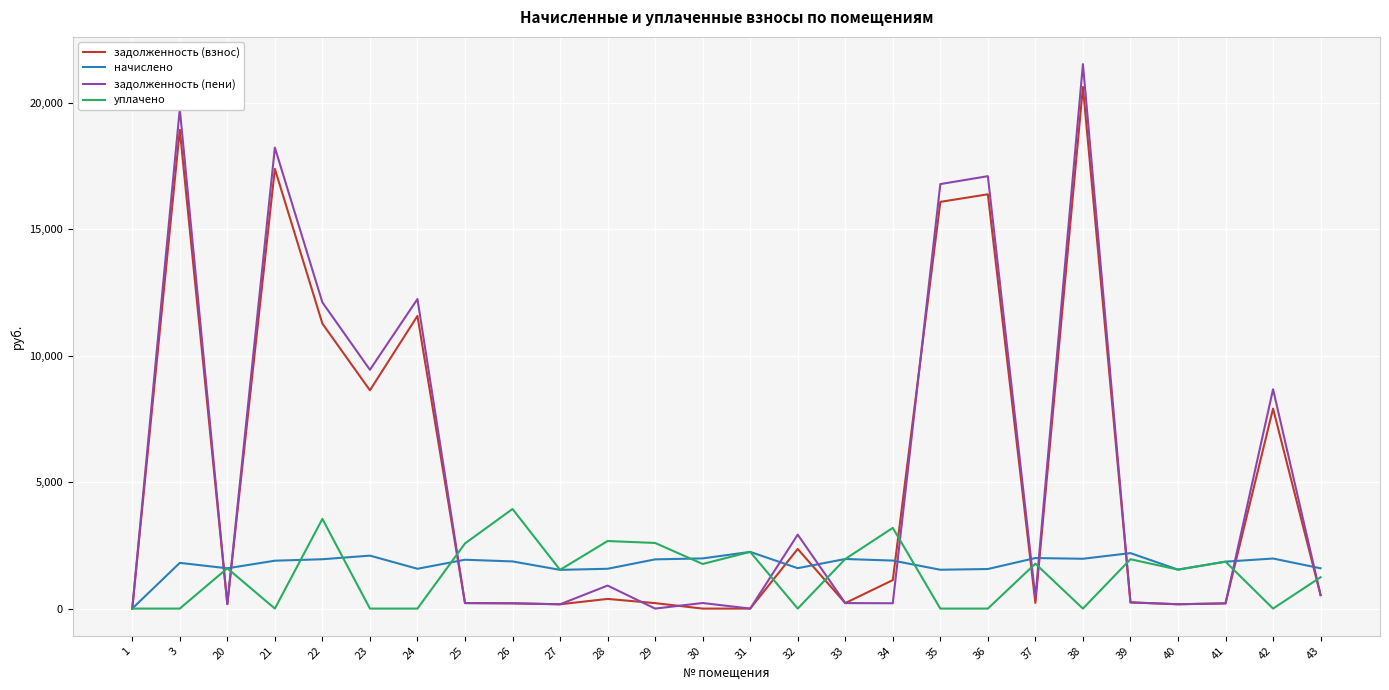

Where does the начислено series first go above 1893?

21